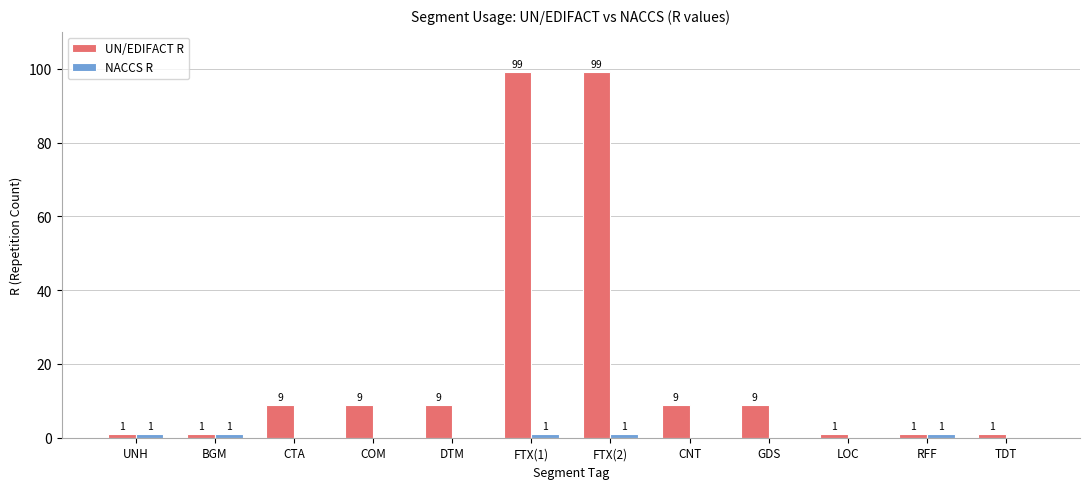

Is it true that UN/EDIFACT R equals 1 at LOC?

True